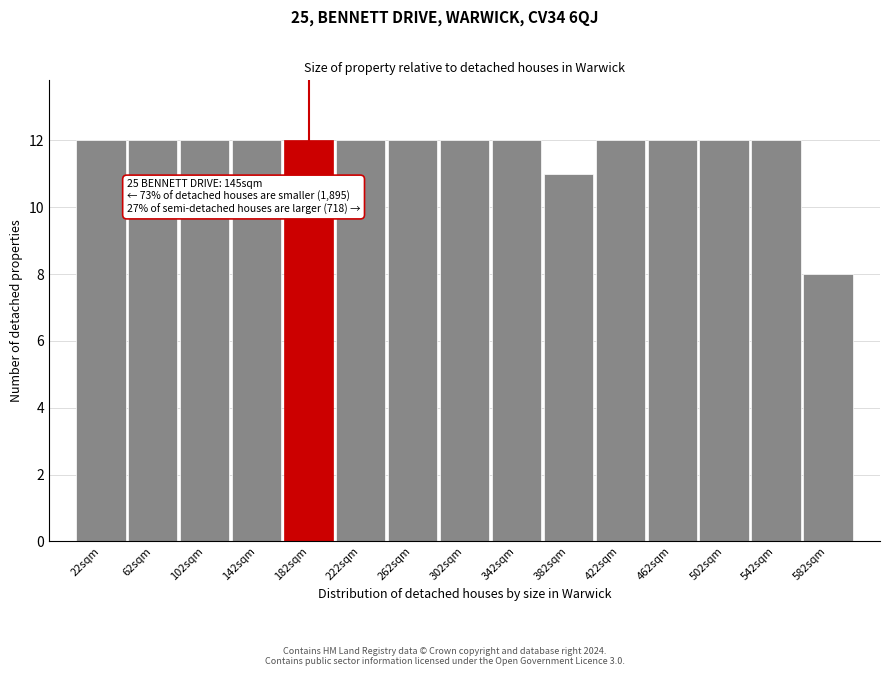

Reading right to left, list all the values displayed in this chart.

582sqm=8	542sqm=12	502sqm=12	462sqm=12	422sqm=12	382sqm=11	342sqm=12	302sqm=12	262sqm=12	222sqm=12	182sqm=12	142sqm=12	102sqm=12	62sqm=12	22sqm=12